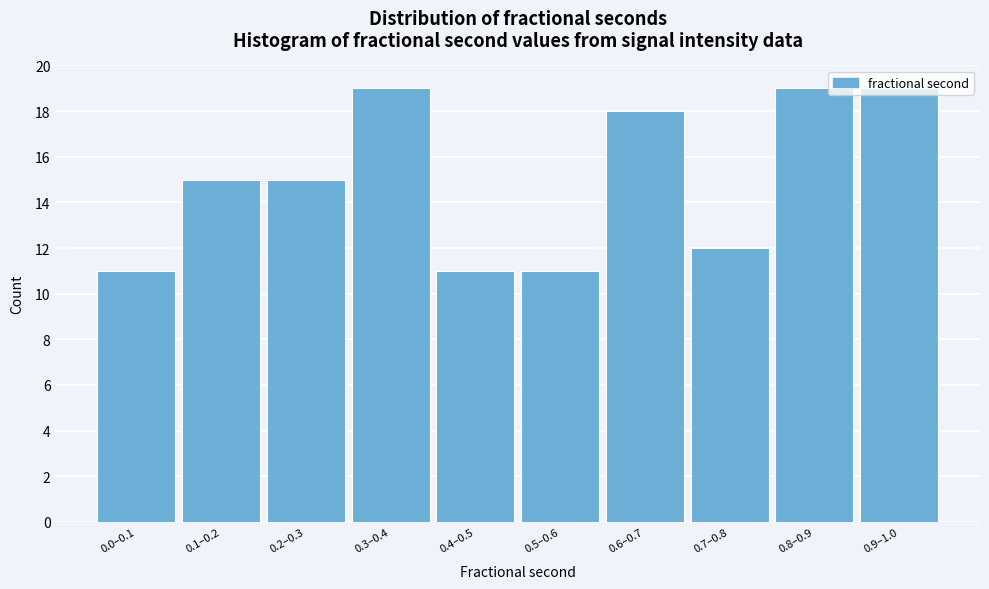

What is the greatest value displayed?

19